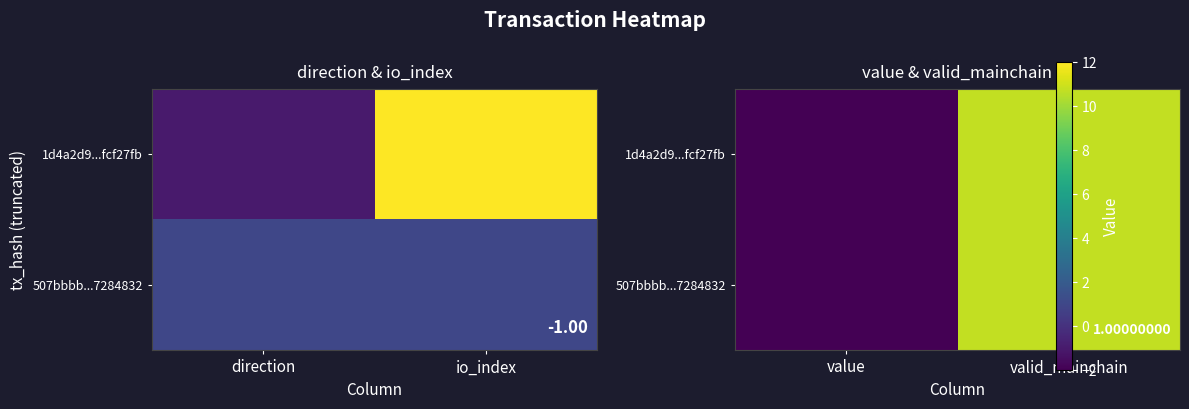

What is the difference between the maximum and minimum values in the 507bbbb...7284832 series?

1.0